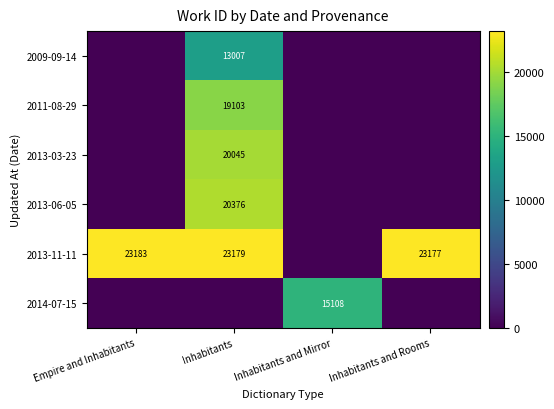

At how many categories does at least one series exceed 3827?

4